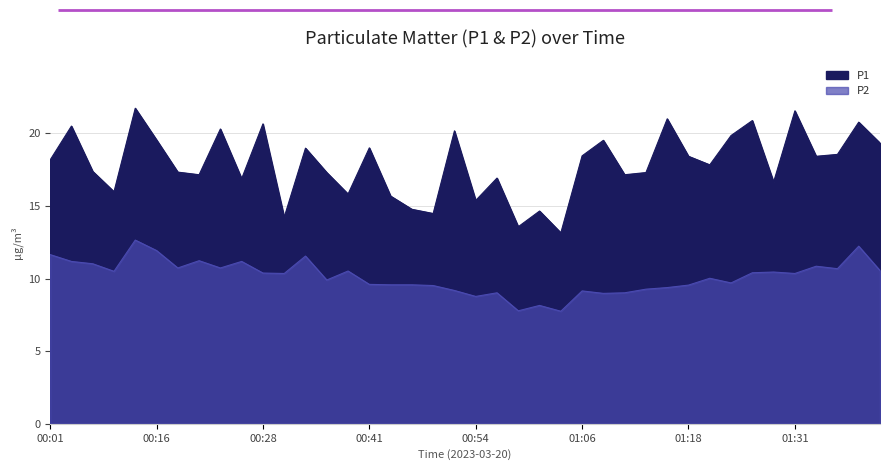

True or false: P2 and P1 cross at least once.

False